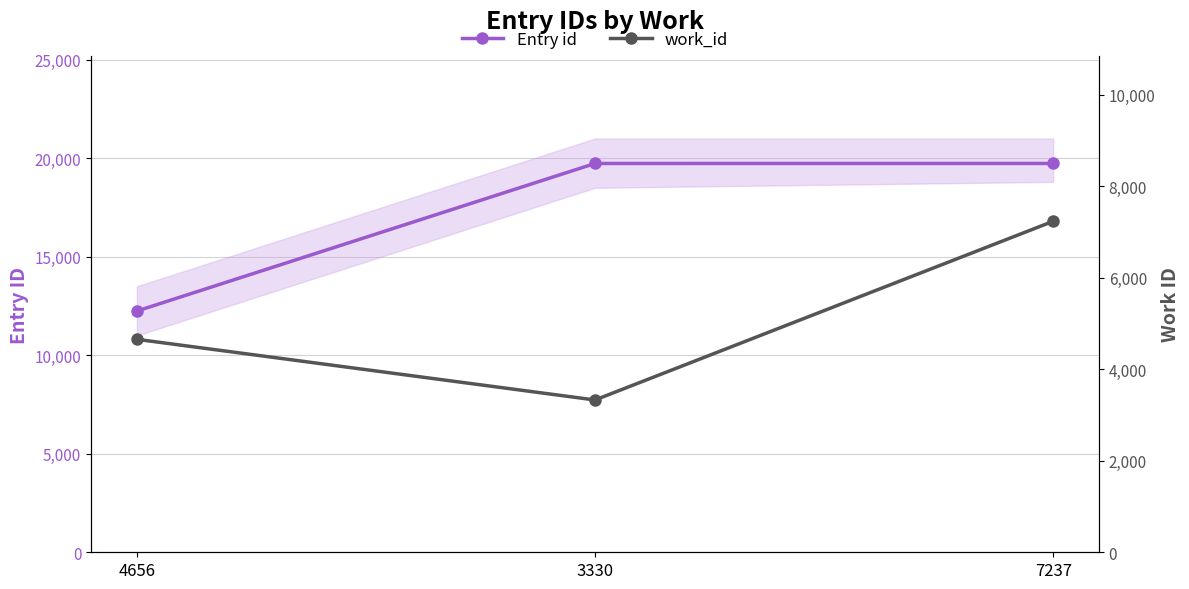

The value of Entry id at 4656 is 12243. True or false?

True